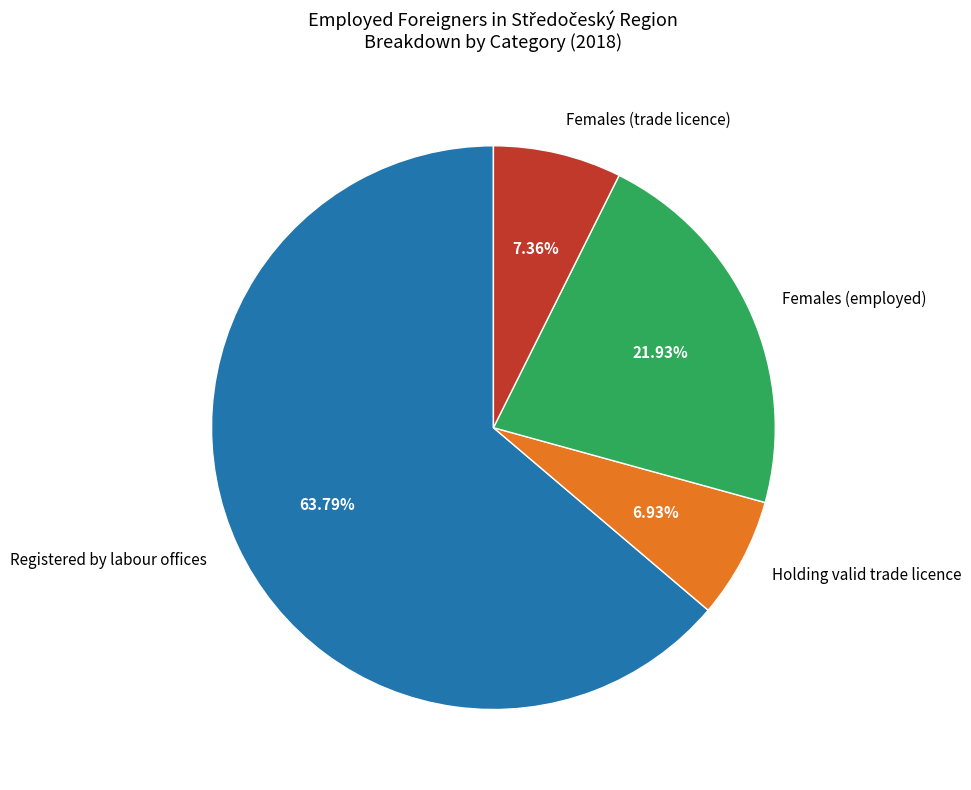

Between Females (employed) and Females (trade licence), which is larger?

Females (employed)